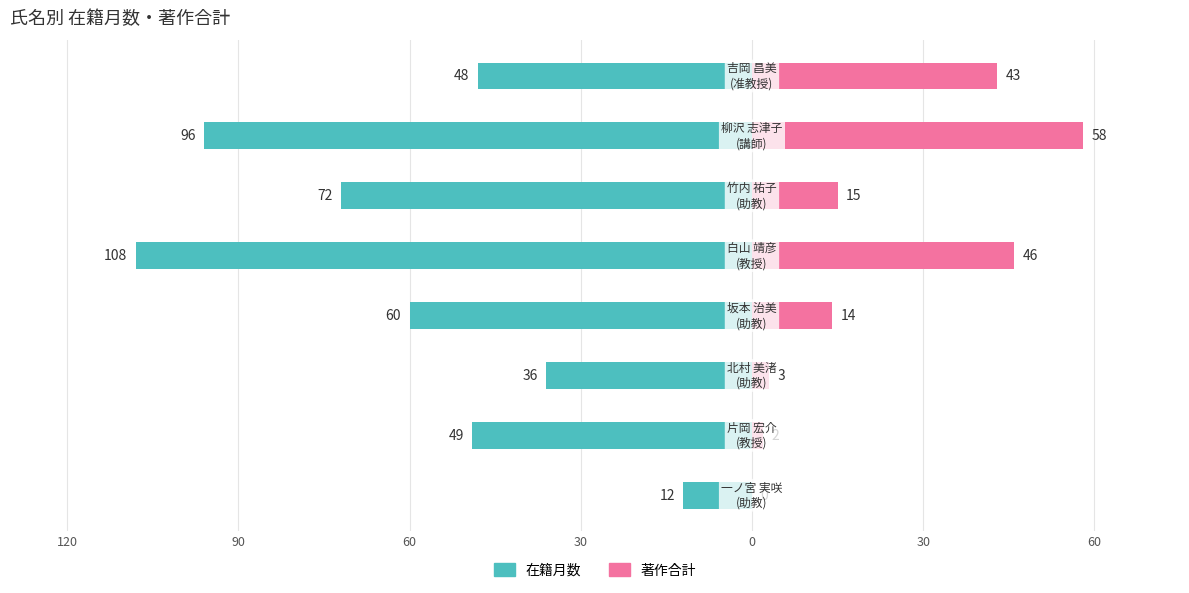

Reading left to right, transcribe all the data shown in this chart.

在籍月数: -12	-49	-36	-60	-108	-72	-96	-48
著作合計: 0	2	3	14	46	15	58	43